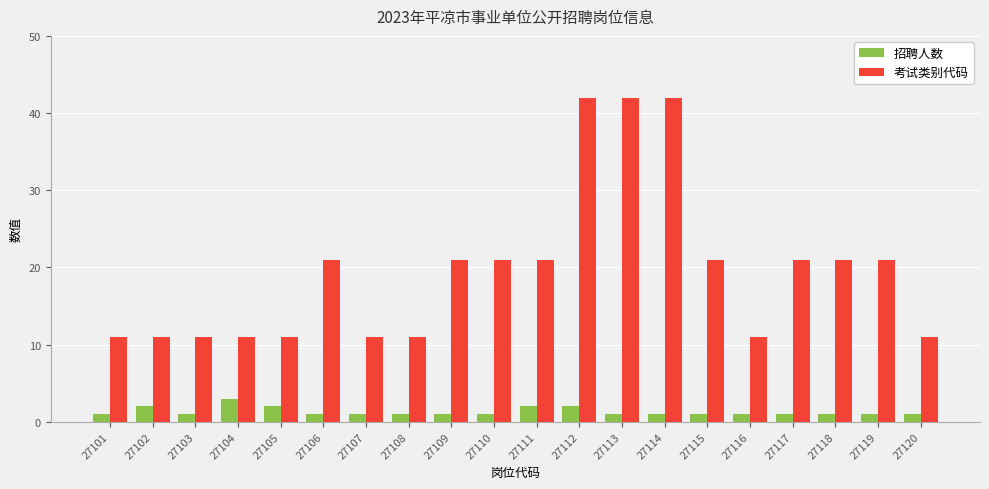

Count the number of categories in the chart.

20